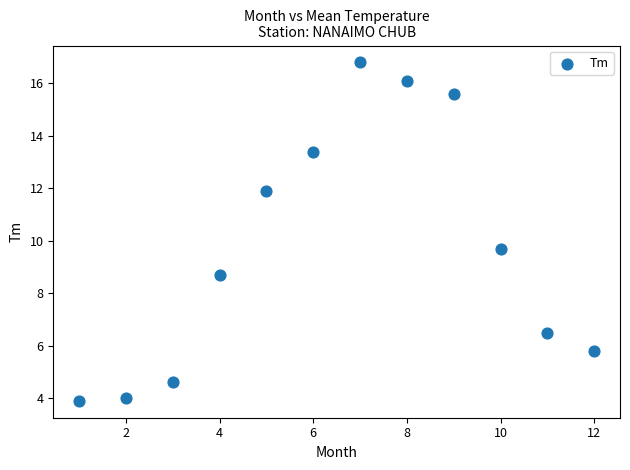

What is the range of X values (max minus min)?

11.0